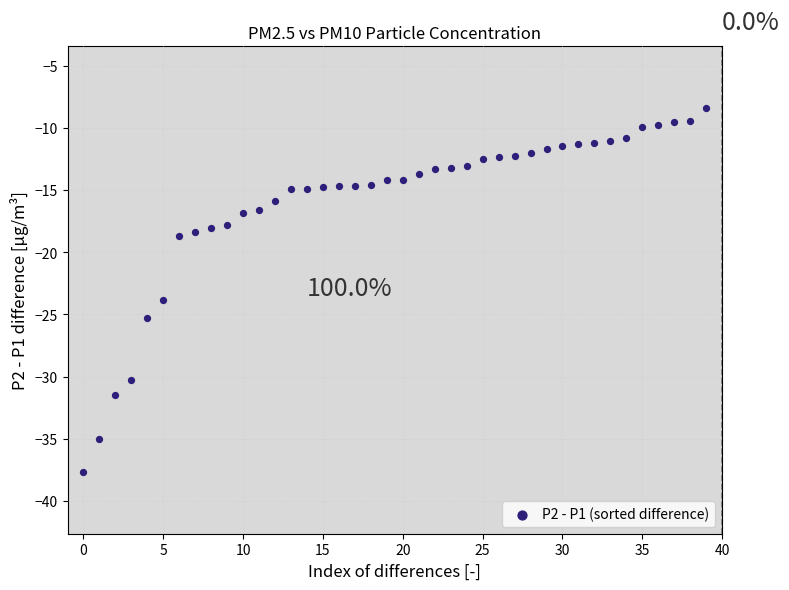

What Y value in the scatter plot is closest to -23?

-23.9